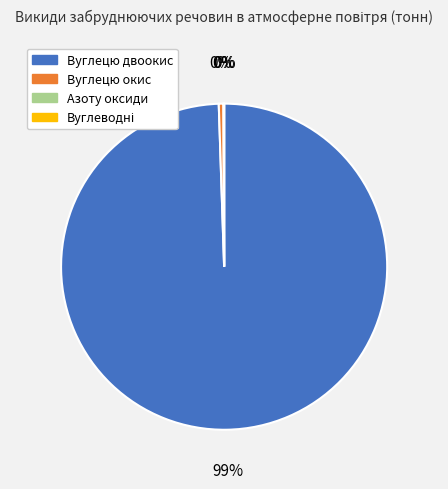

Which slice represents more than half of the pie?

Вуглецю двоокис